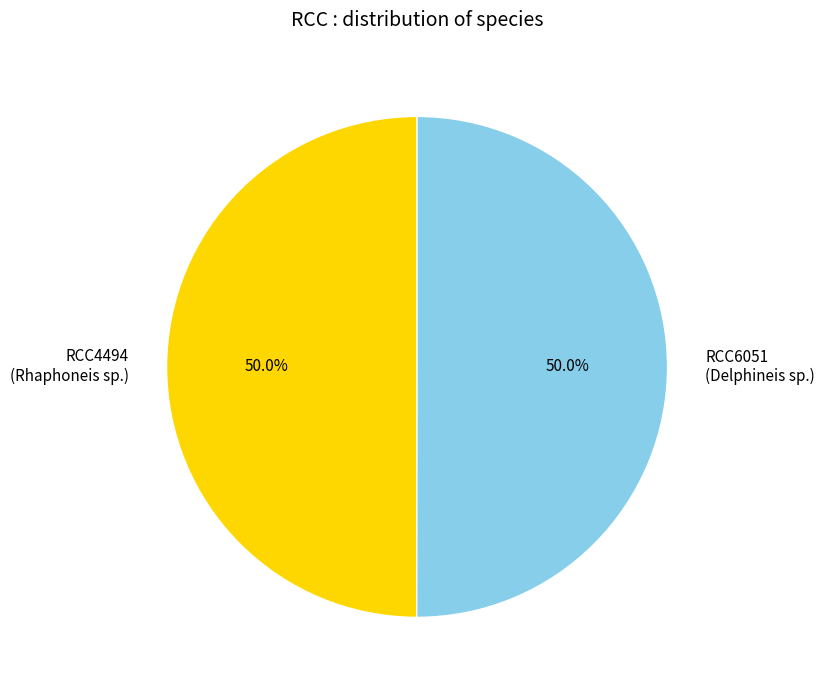

What is the ratio of the value at RCC6051 (Delphineis sp.) to the value at RCC4494 (Rhaphoneis sp.)?

1.0